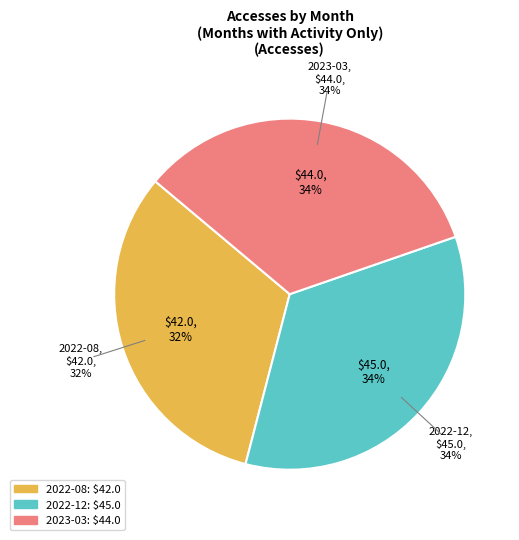

Is there any slice that represents more than half of the pie?

No